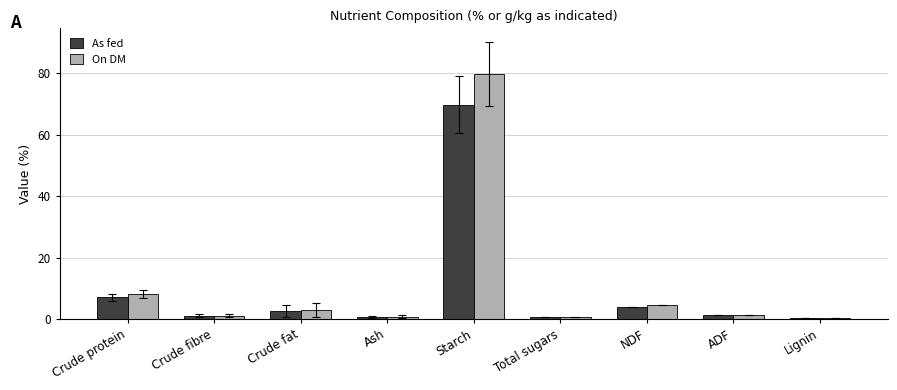

Is it true that On DM equals 79.7 at Starch?

True